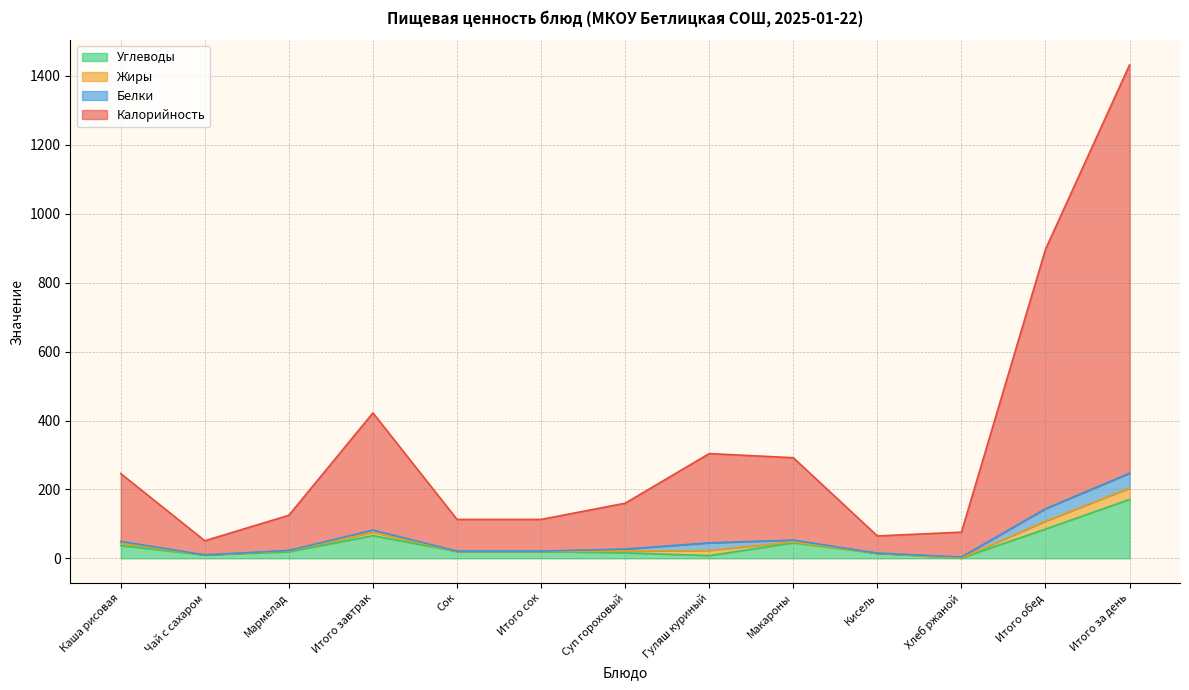

What is the highest value of the Углеводы series?

171.0